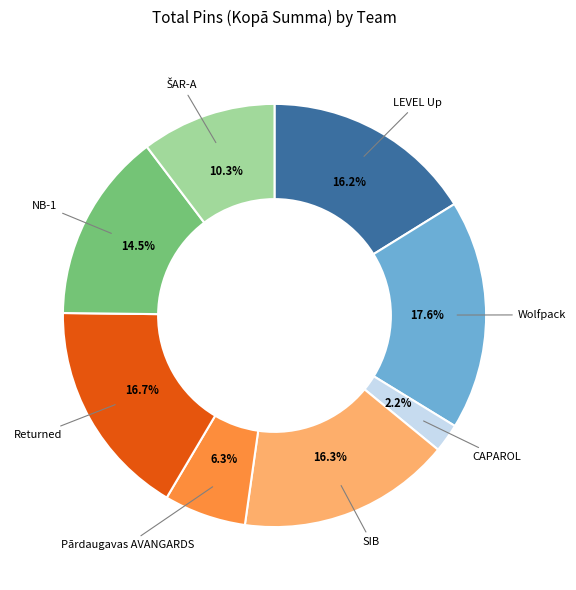

How many slices are in this pie chart?

8